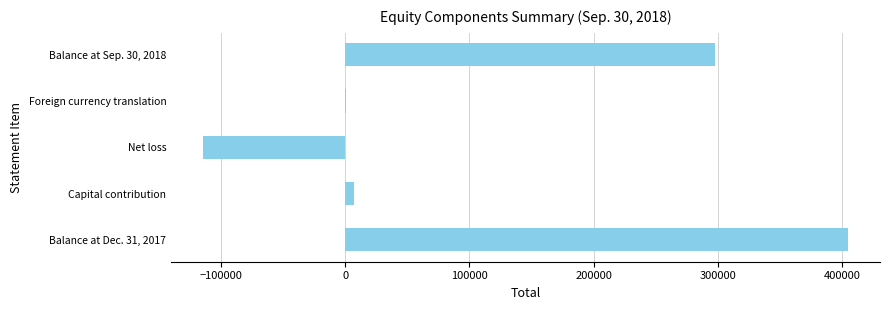

The value at Net loss is -173717. True or false?

False